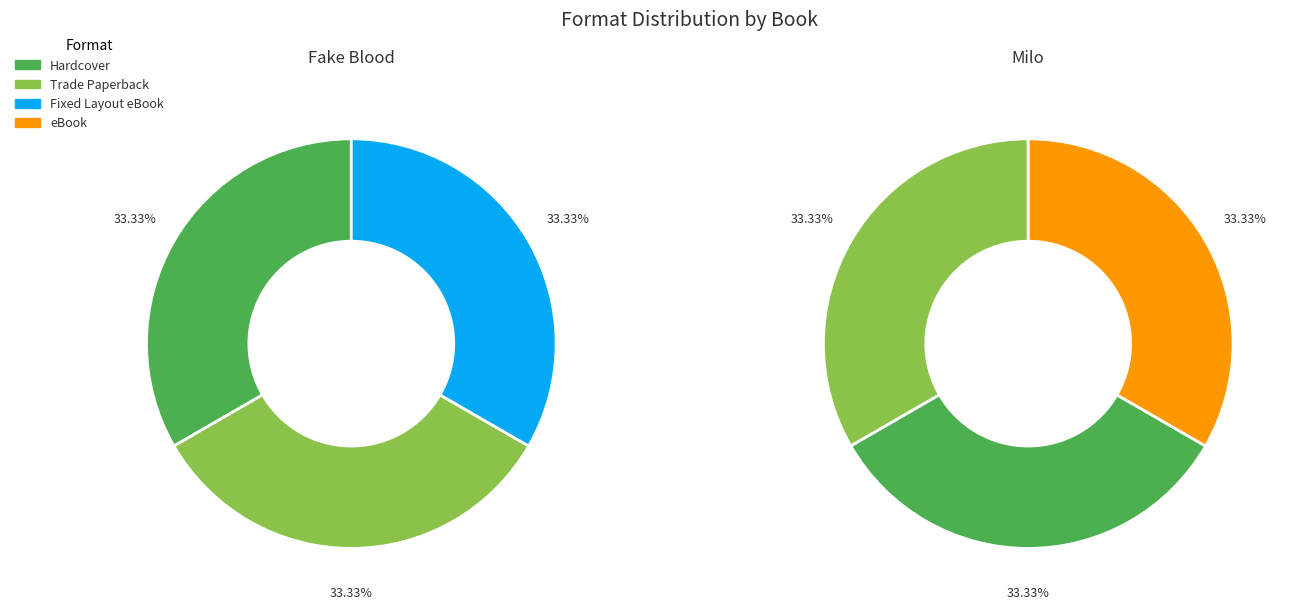

Rank the series by their average value, from lowest to highest.

Milo, Fake Blood